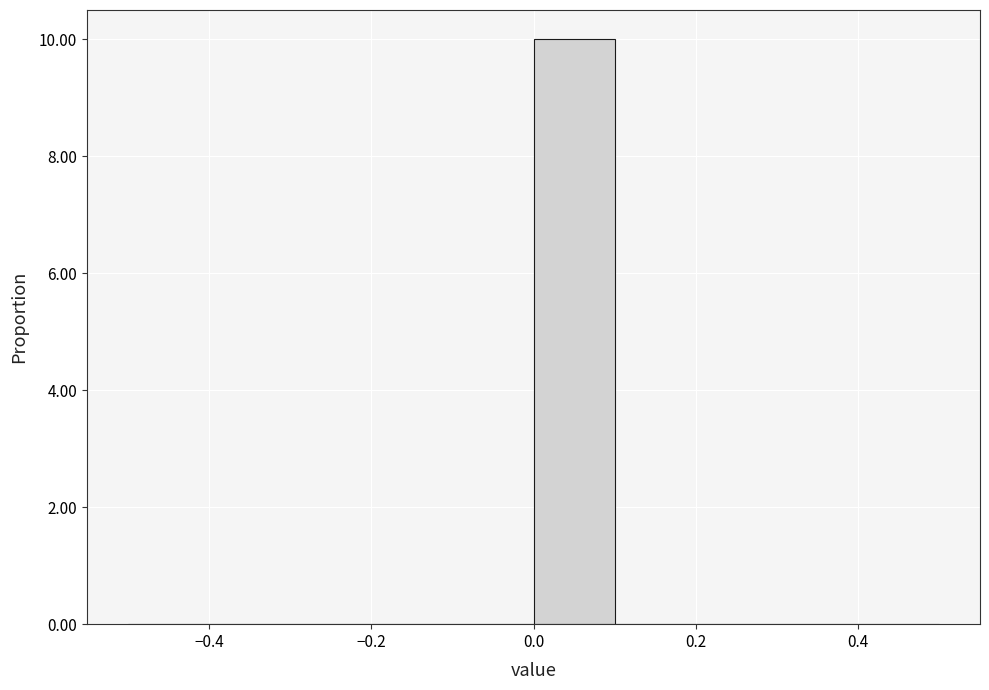

What is the height of the bar covering 0.0 to 0.1 on the x-axis? The values are not printed on the chart, so give them approximately, as read against the axis.

10